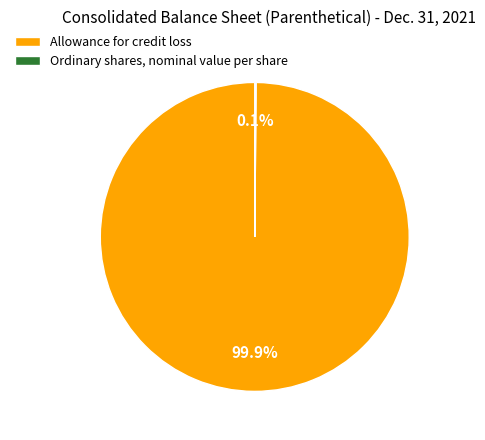

Which slice is the largest?

Allowance for credit loss